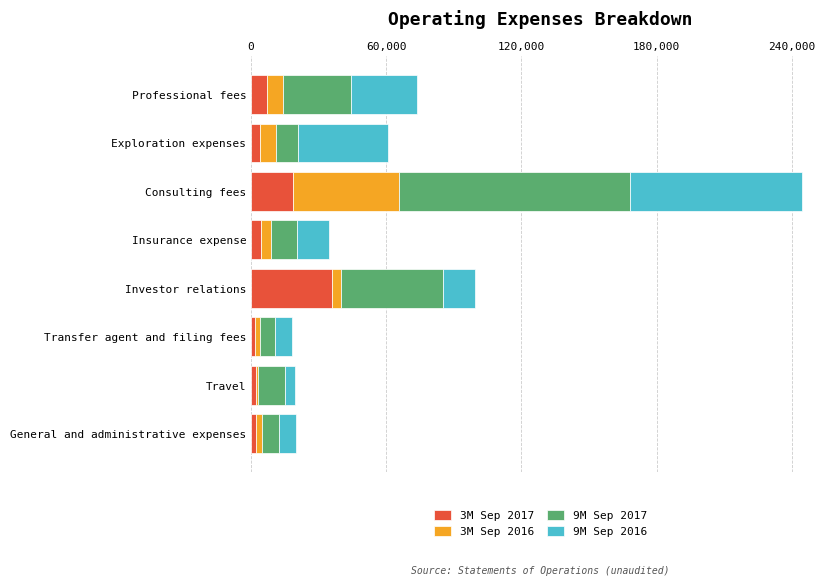

Which category has the highest value in the 3M Sep 2017 series?

Investor relations